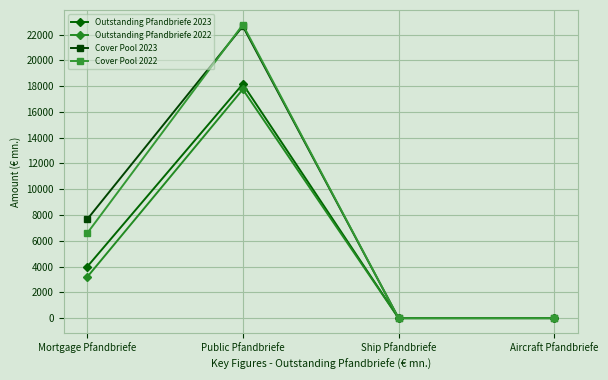

Reading right to left, what are all the values shown in this chart?

Outstanding Pfandbriefe 2023: 0.0	0.0	18167.3	3976.1
Outstanding Pfandbriefe 2022: 0.0	0.0	17752.0	3178.0
Cover Pool 2023: 0.0	0.0	22651.2	7655.2
Cover Pool 2022: 0.0	0.0	22772.8	6573.9